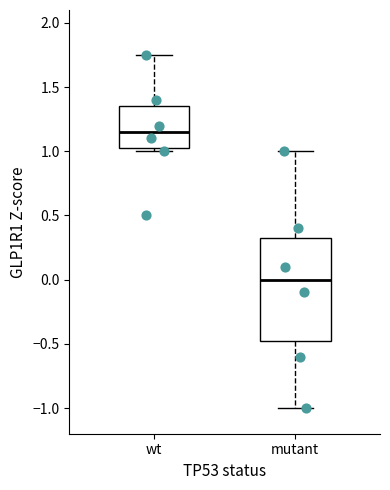

Reading left to right, read every box against the y-axis: the position of its median line, the range the box covers, and the ends of its whiskers. The values are not printed on the chart, so give them approximately, as read against the axis.

wt: median 1.15, box 1.05 to 1.35, whiskers 1.00 to 1.75
mutant: median 0.00, box -0.45 to 0.35, whiskers -1.00 to 1.00